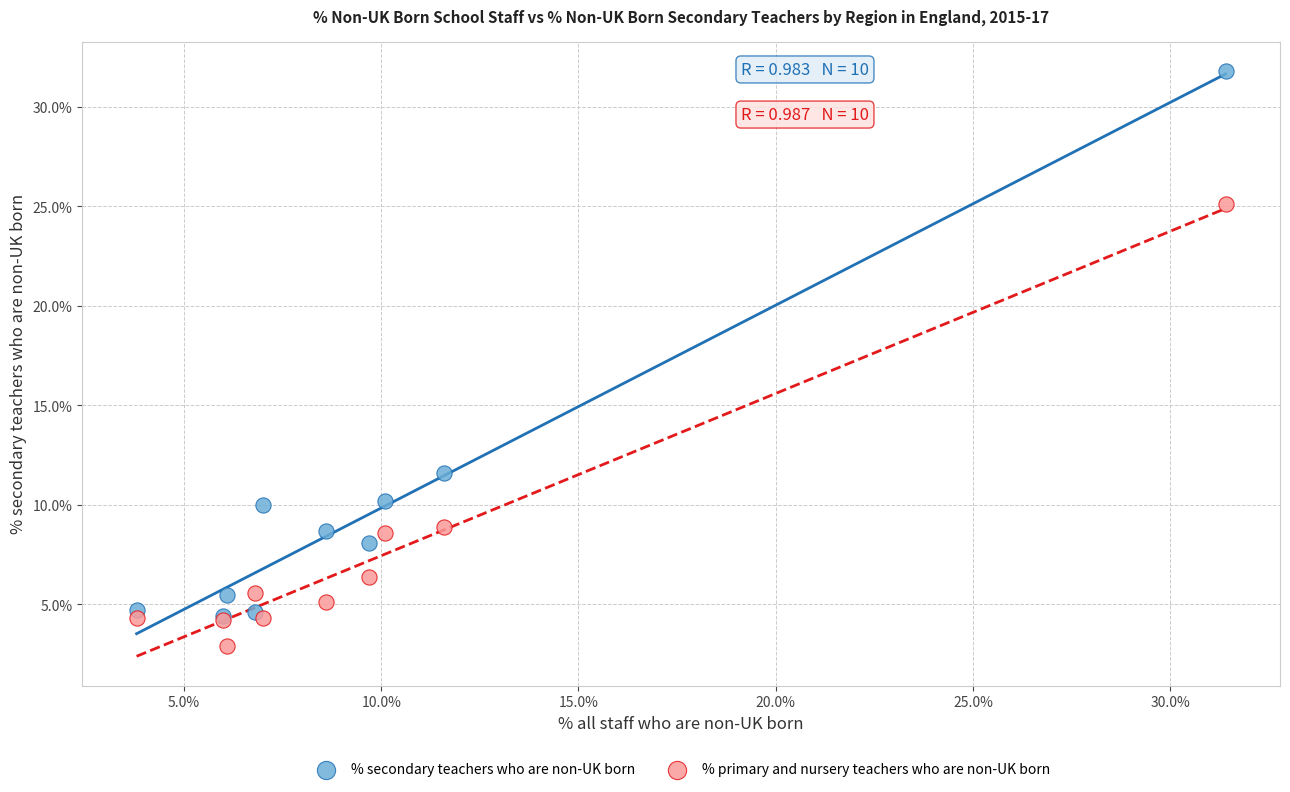

In the % primary and nursery teachers who are non-UK born series, what Y value is closest to 14?

8.9